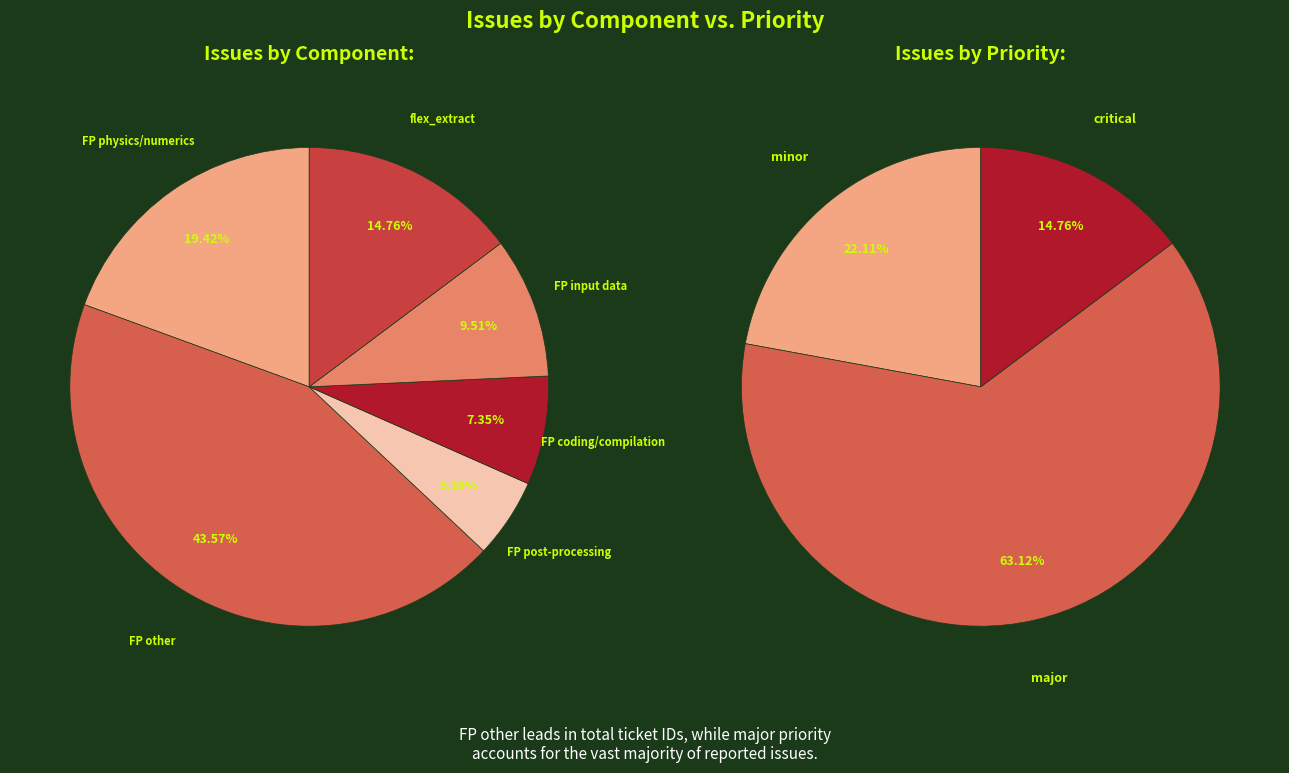

Approximately how many times larger is the value at FP coding/compilation (112) compared to flex_extract (225)?

0.5